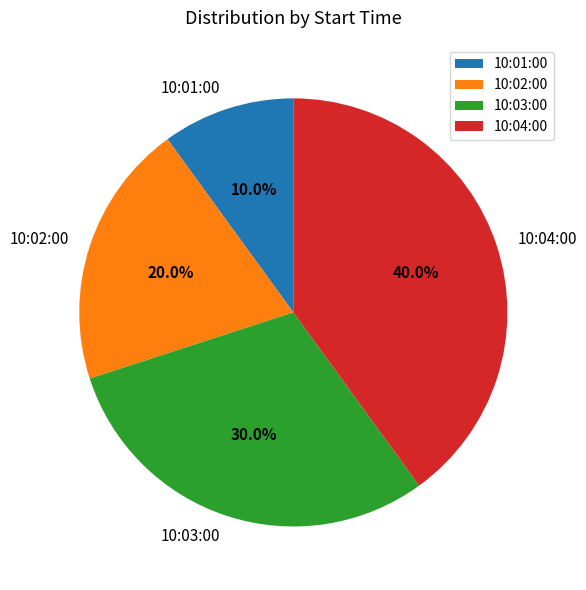

How many segments does this pie chart have?

4